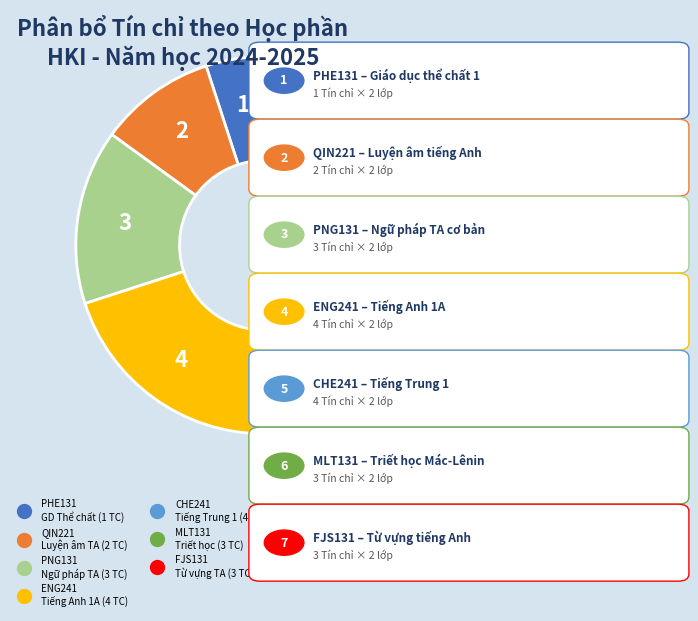

How many segments does this pie chart have?

7